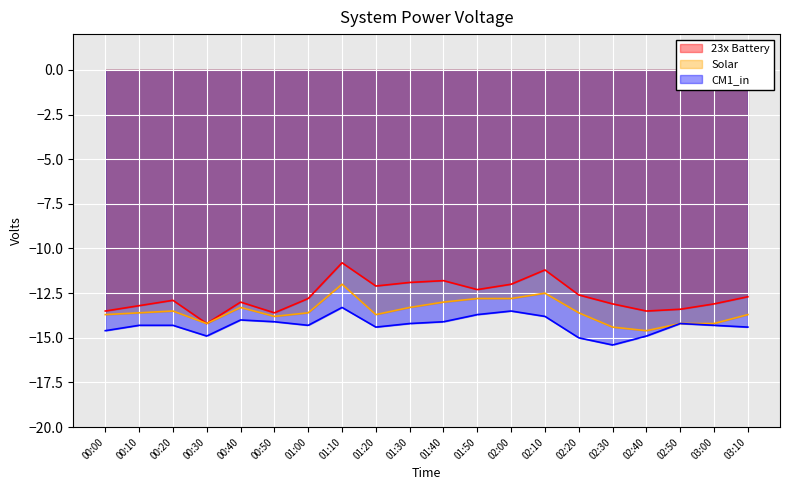

What is the label of the 11th point from the right?

01:30